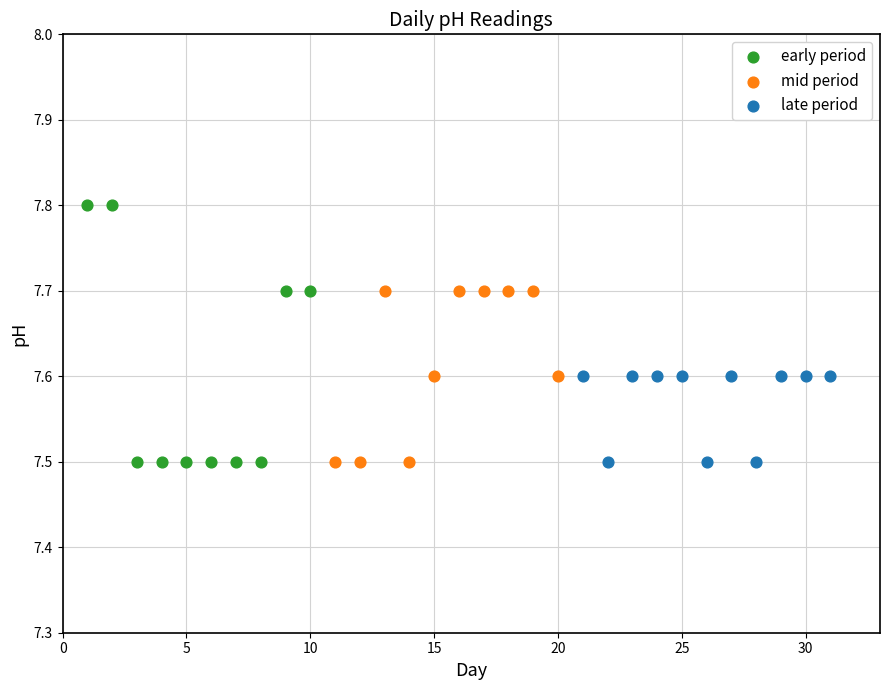

Which series has the largest Y range (max minus min)?

early period